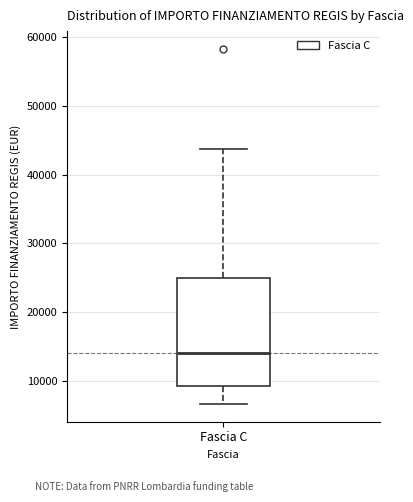

Read this box plot against the y-axis: the position of the median line, the range covered by the box, and the ends of both whiskers. The values are not printed on the chart, so give them approximately, as read against the axis.

median 14000, box 9000 to 25000, whiskers 7000 to 44000